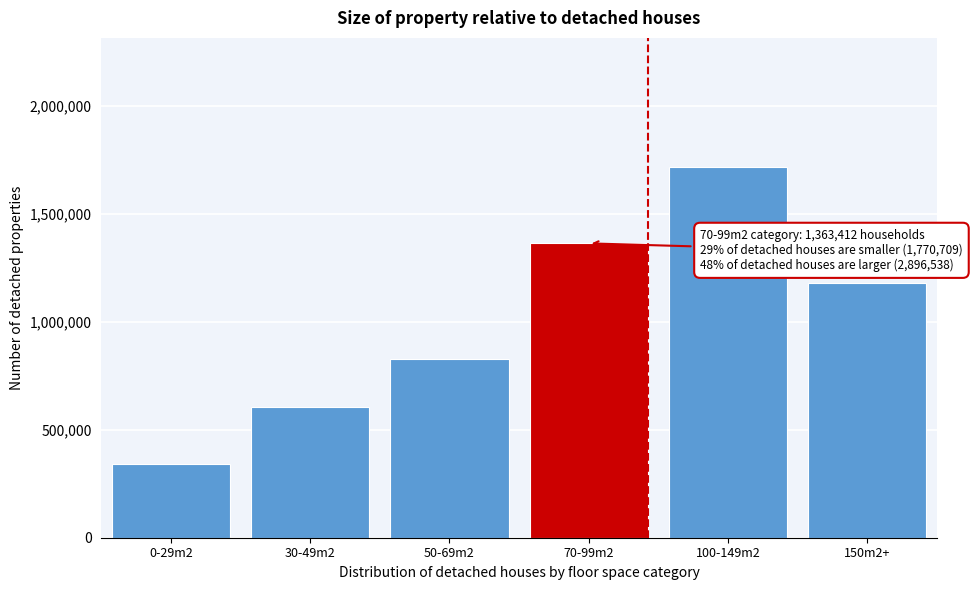

Reading right to left, list all the values displayed in this chart.

150m2+=1181597	100-149m2=1714941	70-99m2=1363412	50-69m2=826461	30-49m2=603870	0-29m2=340378